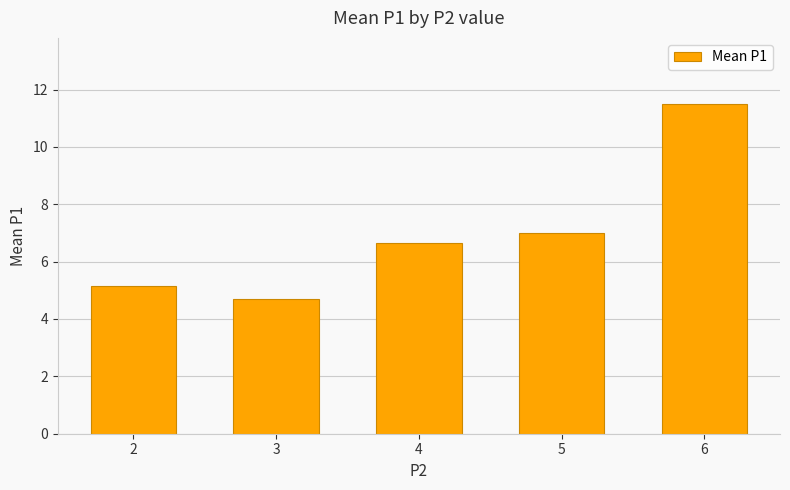

How many bars are there in total?

5